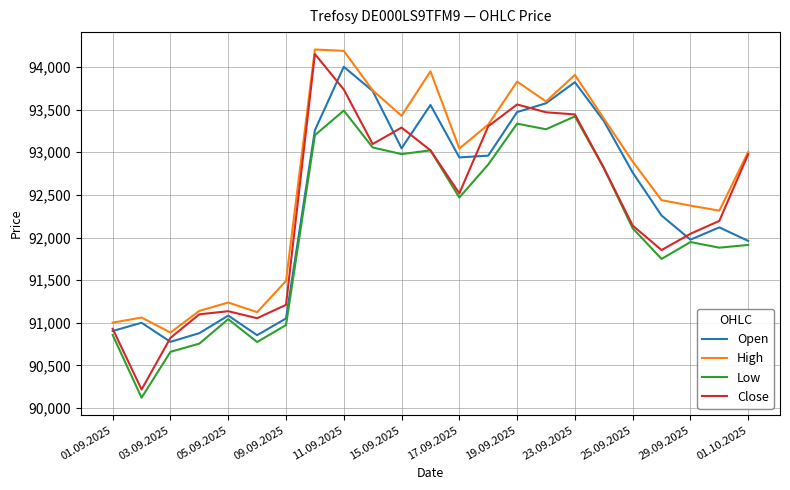

What is the greatest value displayed?

94204